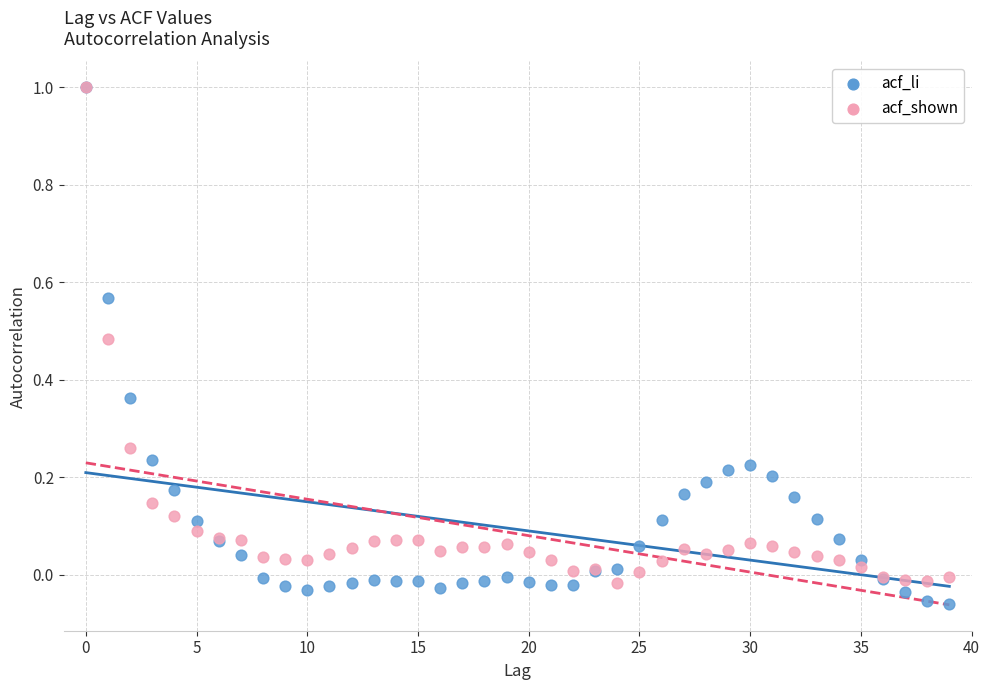

What are all the series names shown in the legend?

acf_li, acf_shown